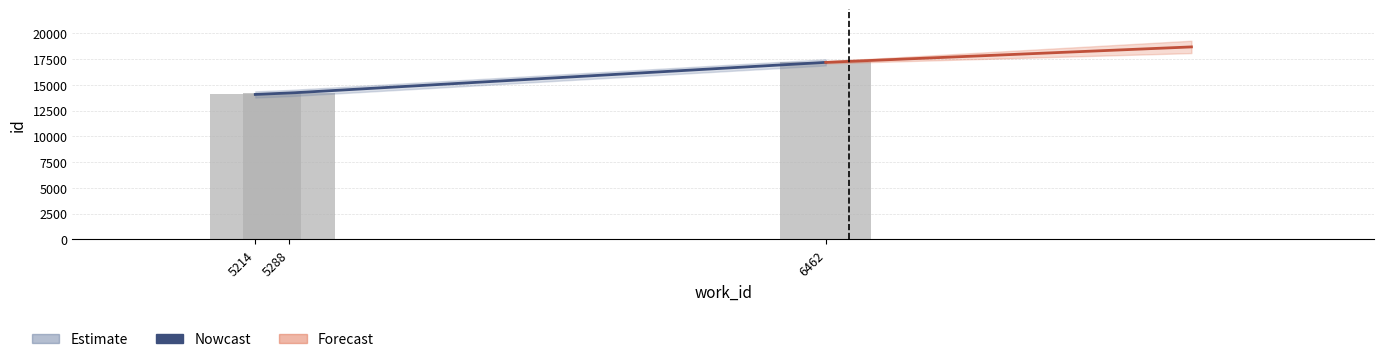

What is the value of the 3rd bar from the left?

17186